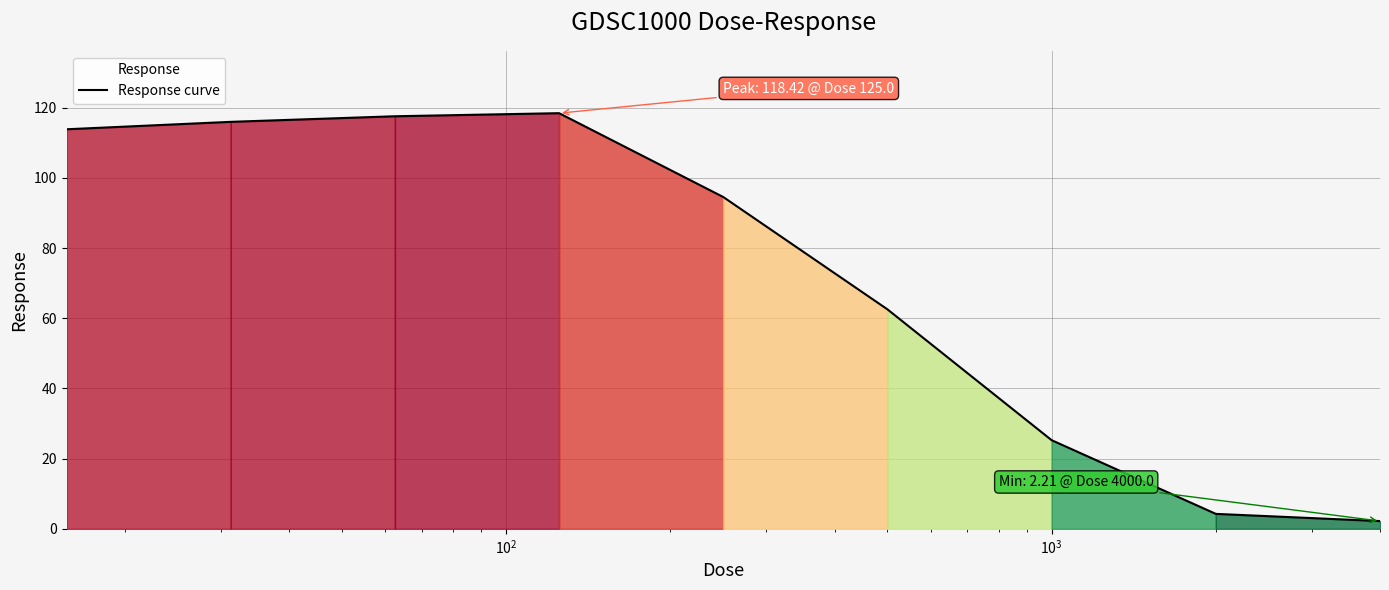

What is the difference between the maximum and minimum values?

116.2